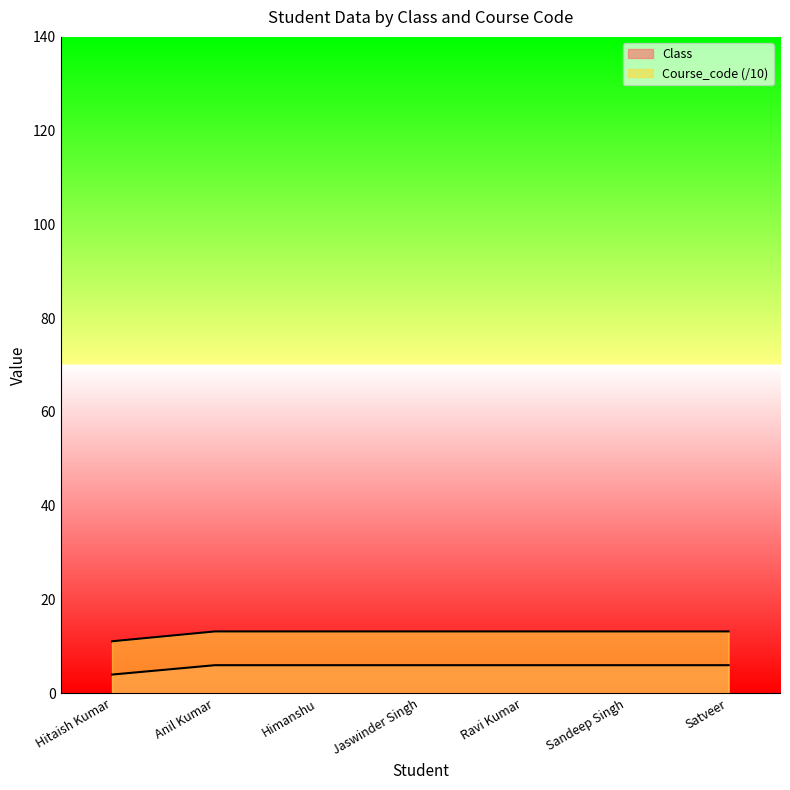

Rank the series by their maximum value, from lowest to highest.

Class, Course_code